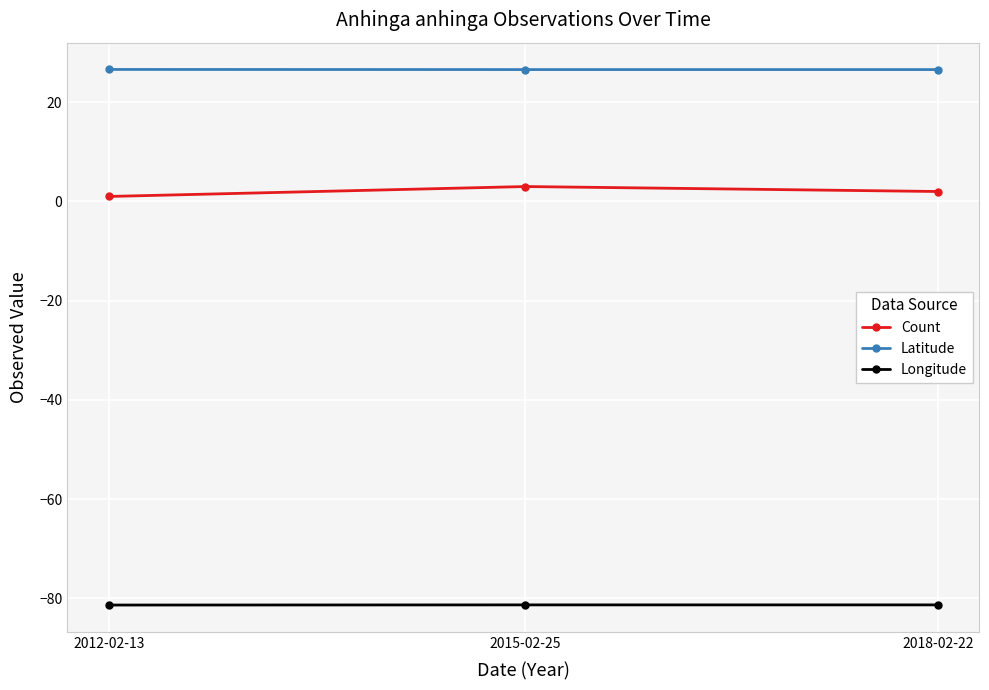

Reading left to right, extract all data points from this chart.

Count: 2012-02-13=1.0	2015-02-25=3.0	2018-02-22=2.0
Latitude: 2012-02-13=26.6	2015-02-25=26.6	2018-02-22=26.6
Longitude: 2012-02-13=-81.3	2015-02-25=-81.3	2018-02-22=-81.3